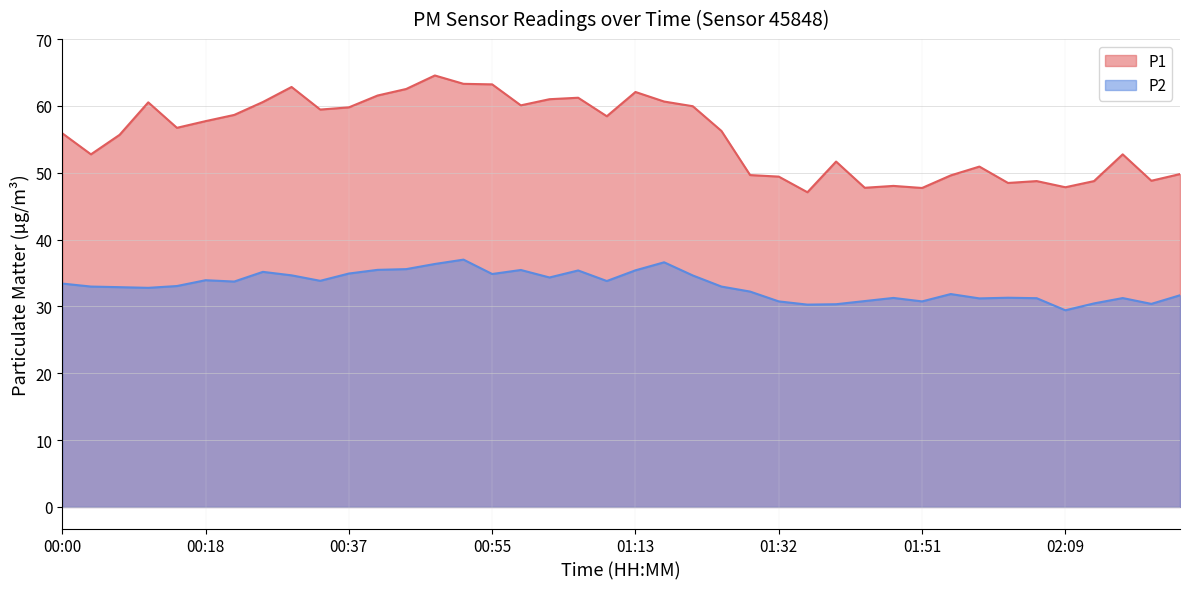

Between 00:44 and 00:15, which is larger?

00:44